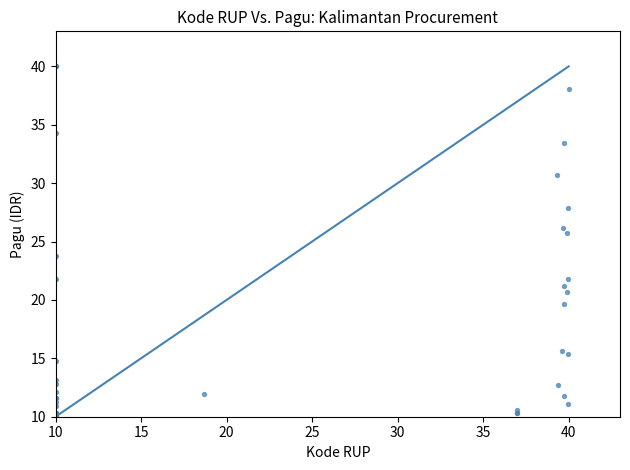

What Y value in the scatter plot is closest to 25?

25.8